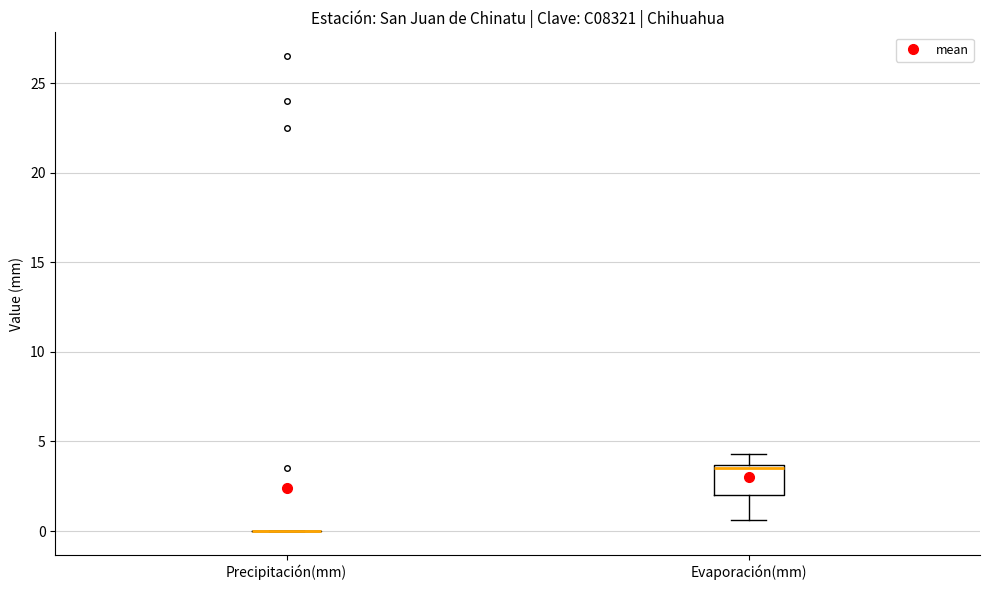

Reading left to right, read every box against the y-axis: the position of its median line, the range the box covers, and the ends of its whiskers. The values are not printed on the chart, so give them approximately, as read against the axis.

Precipitación(mm): box collapsed to a line at 0.0, whiskers 0.0 to 0.0
Evaporación(mm): median 3.5 (just below the box's upper edge), box 2.0 to 3.5, whiskers 0.5 to 4.5